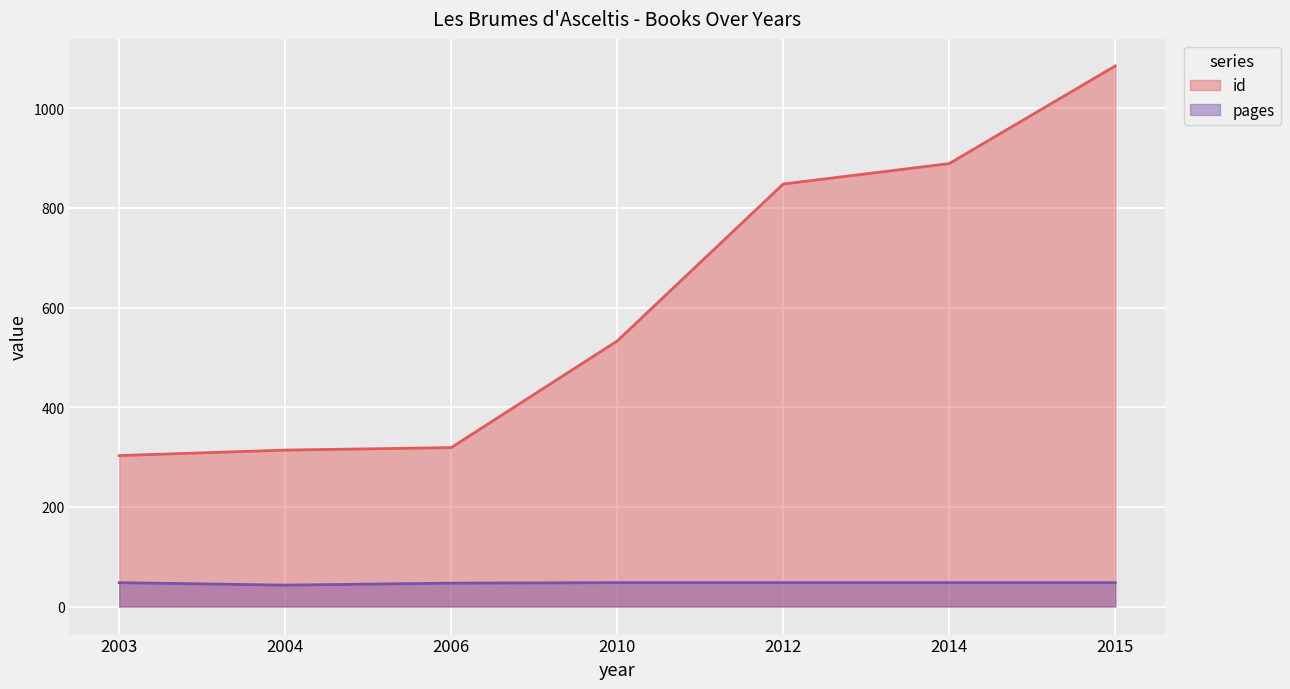

Reading left to right, extract all data points from this chart.

id: 2003=303	2004=314	2006=319	2010=533	2012=848	2014=889	2015=1085
pages: 2003=48	2004=43	2006=47	2010=48	2012=48	2014=48	2015=48